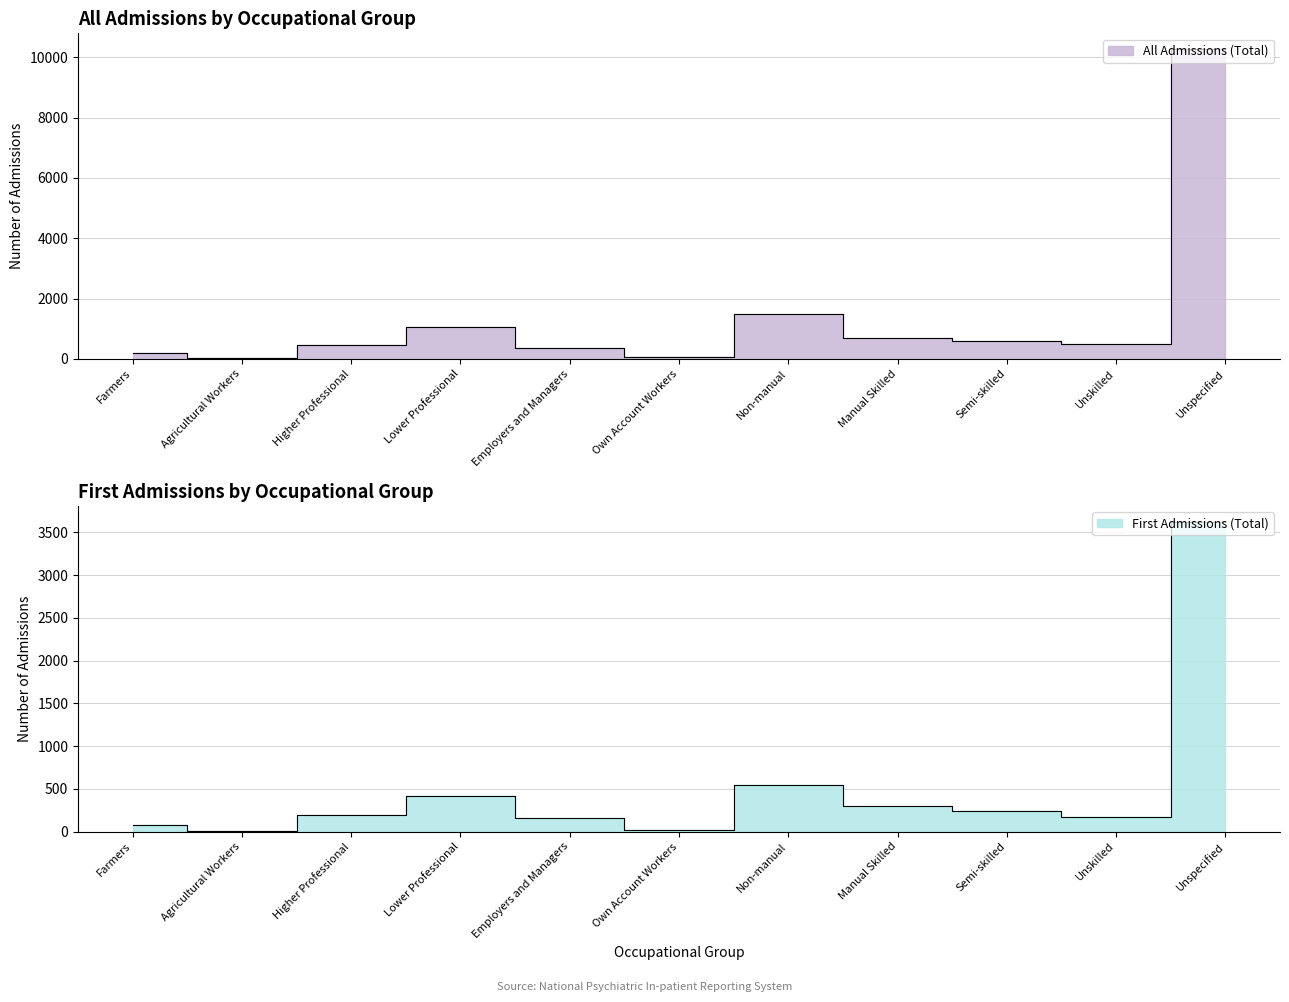

Where is First Admissions (Total) nearest to the value 1818?

Non-manual